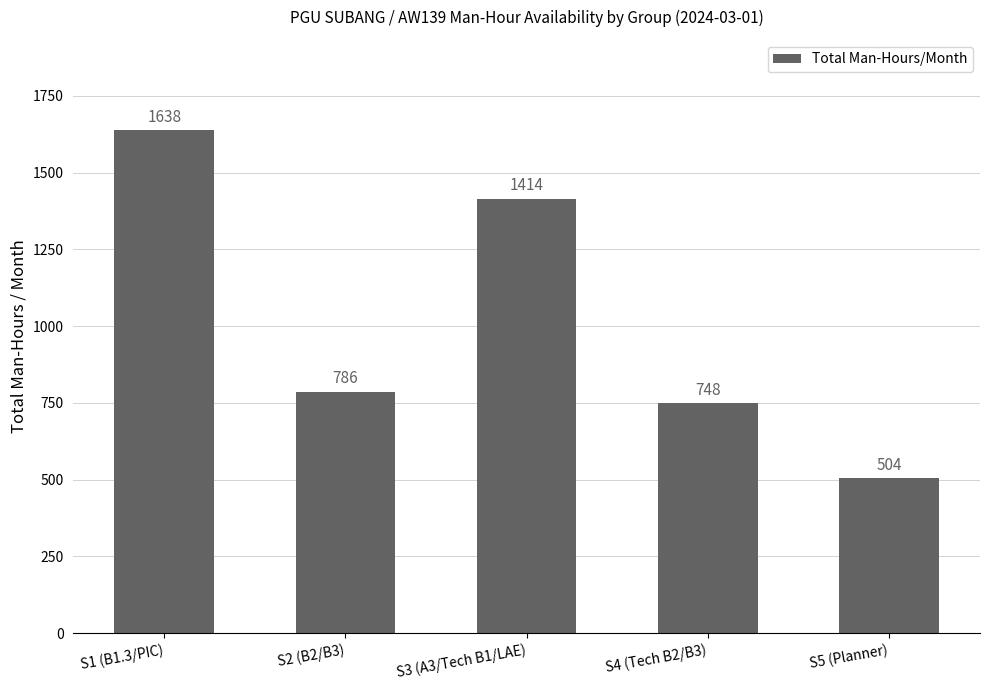

Reading left to right, what are all the values shown in this chart?

1638	786	1414	748	504